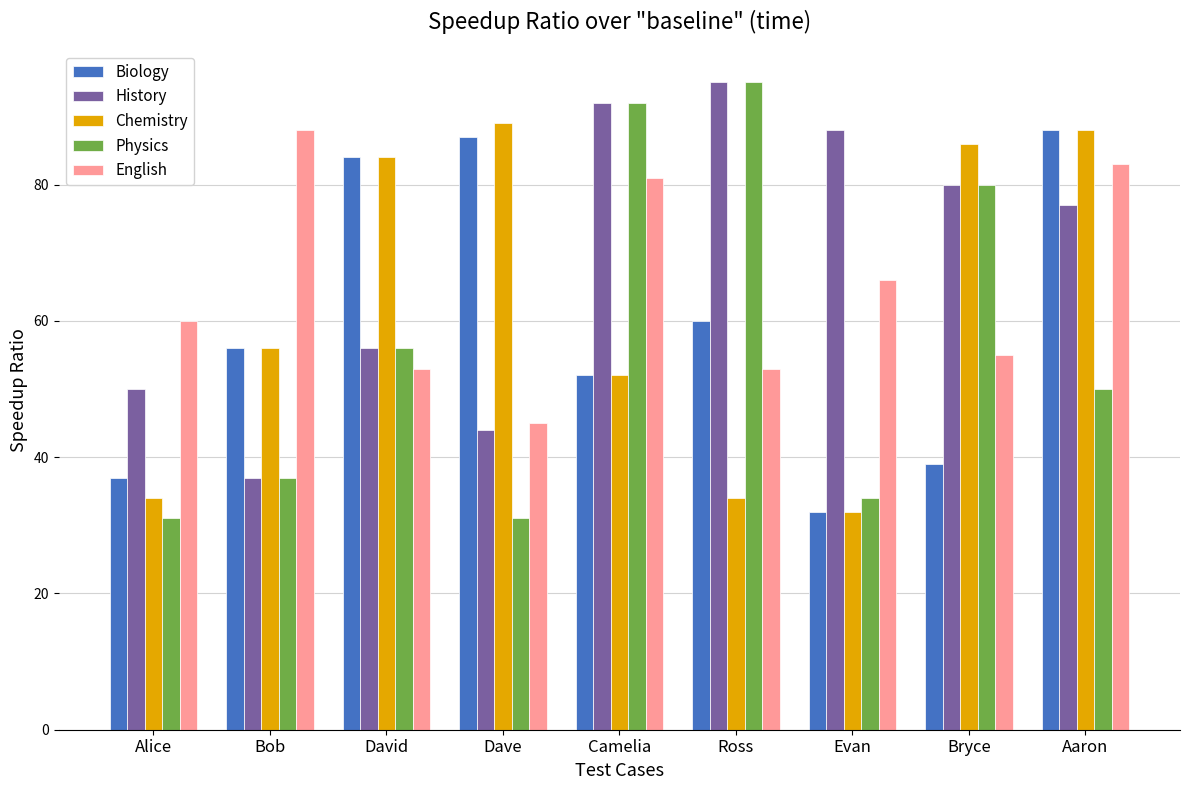

What position from the left is Aaron?

9